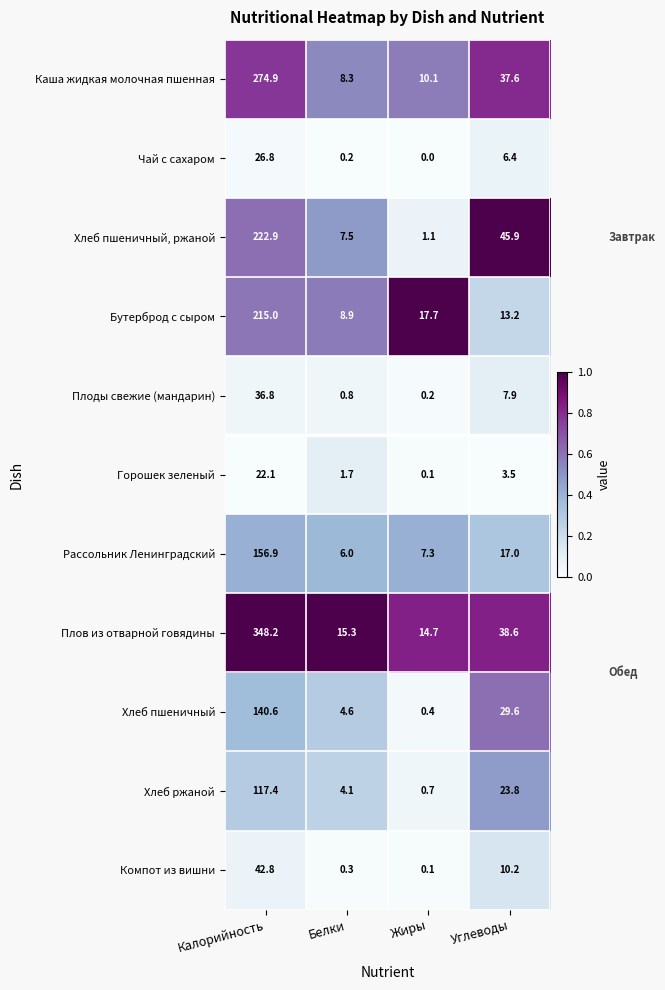

What is the difference between the second highest and second lowest values in the Чай с сахаром series?

6.2